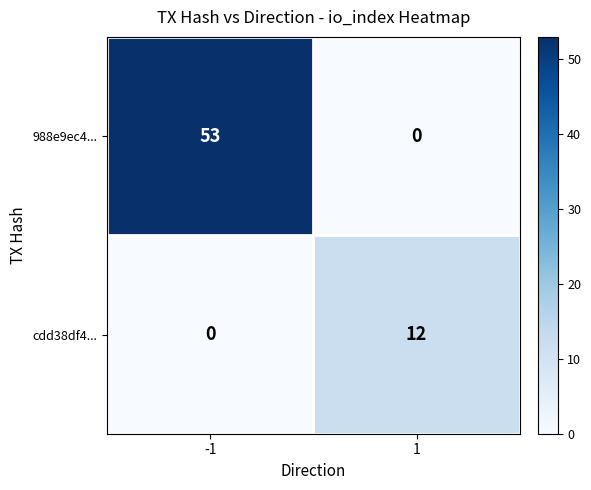

How many data points does each series have?

2